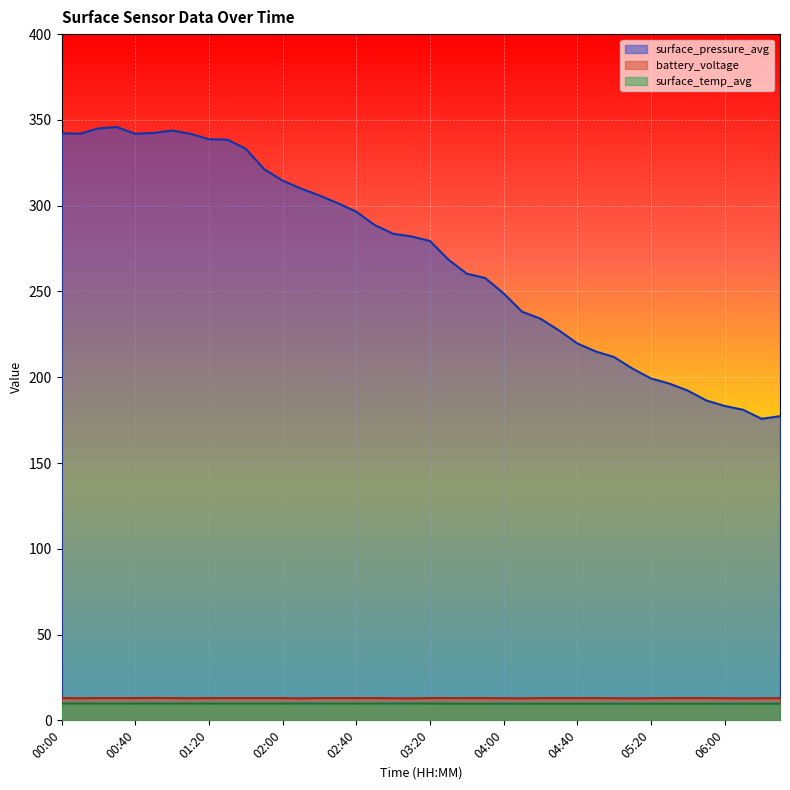

What is the smallest value displayed?

9.7